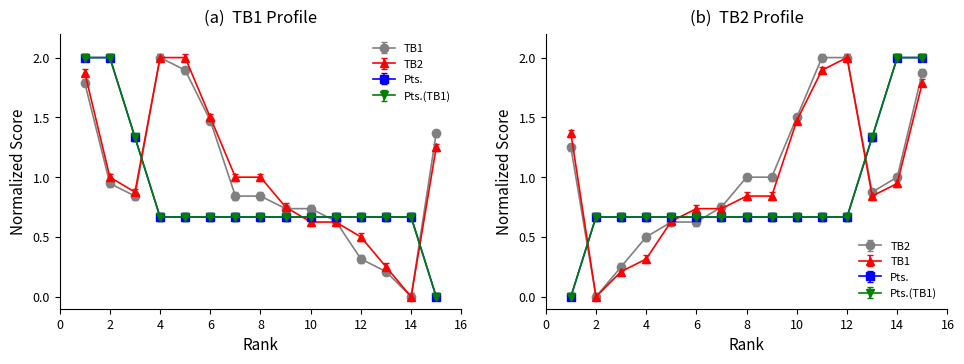

Which category has the highest value in the TB2 series?

4